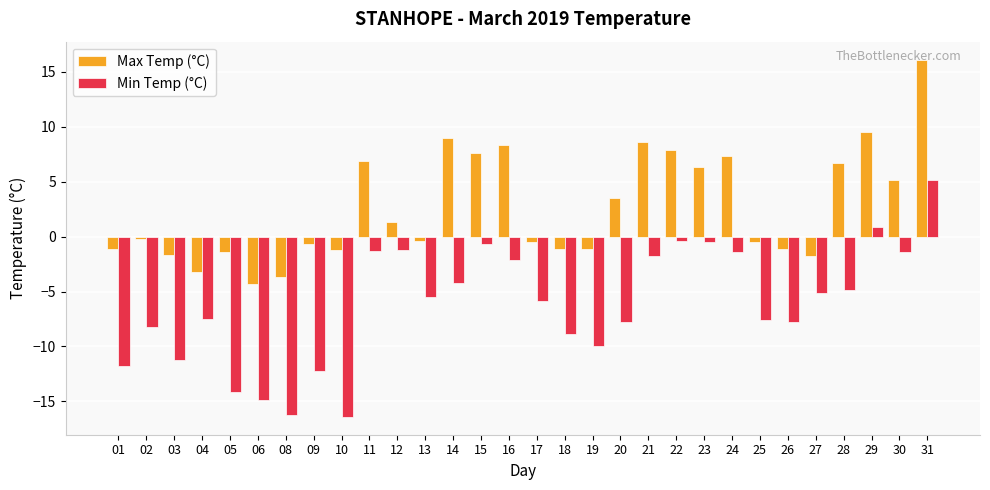

What is the difference between the Min Temp (°C) values at 16 and 08?

14.1